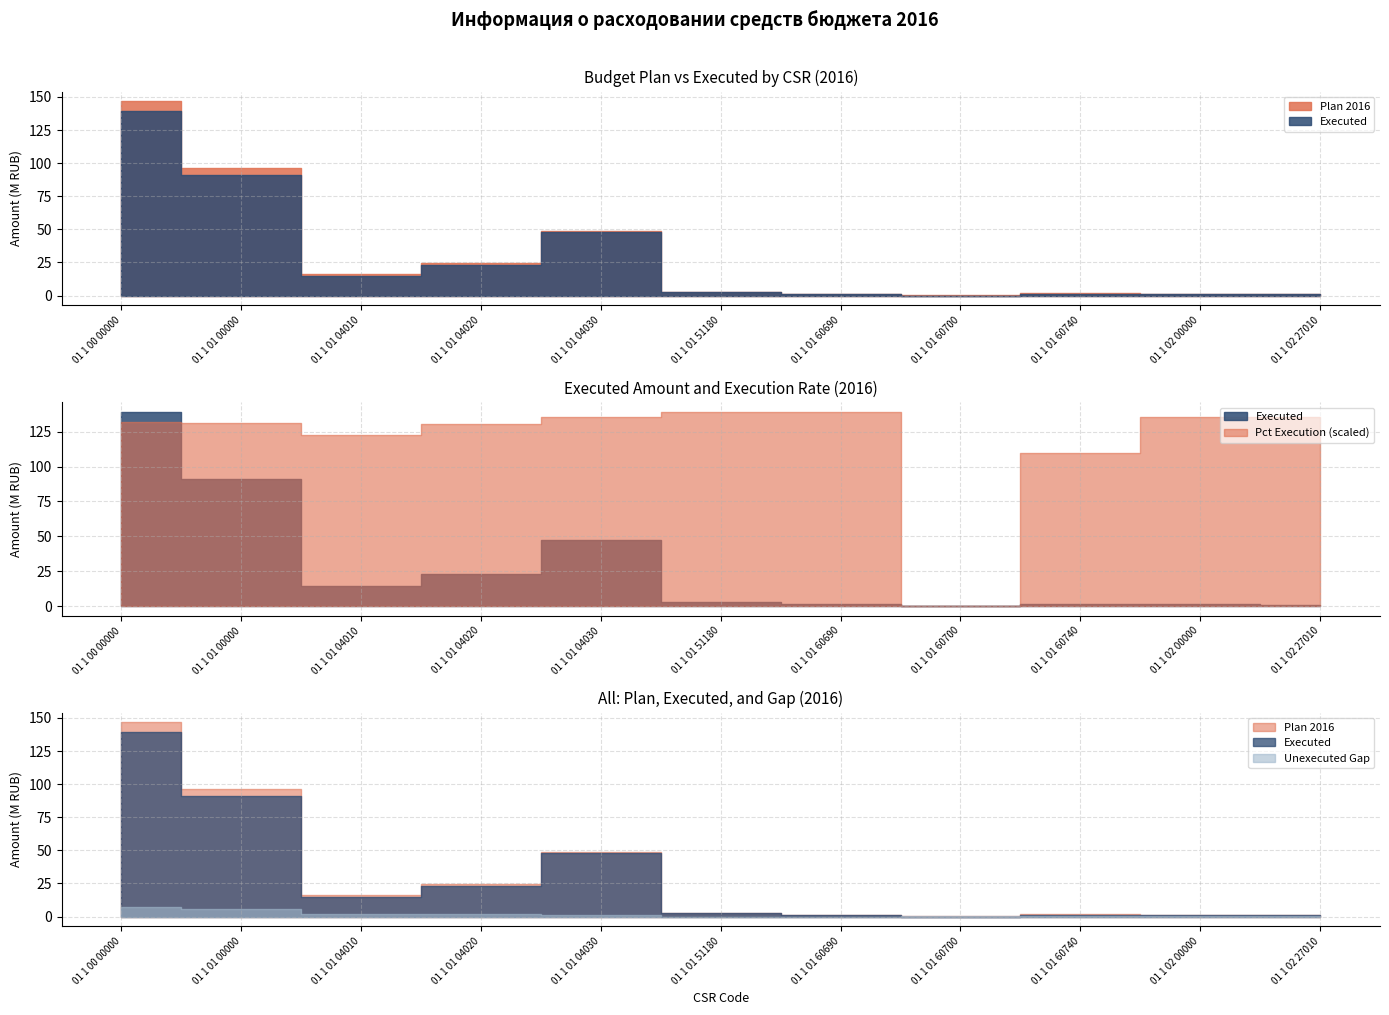

Between 01 1 01 04010 and 01 1 01 51180, which series saw the biggest shift?

Plan 2016